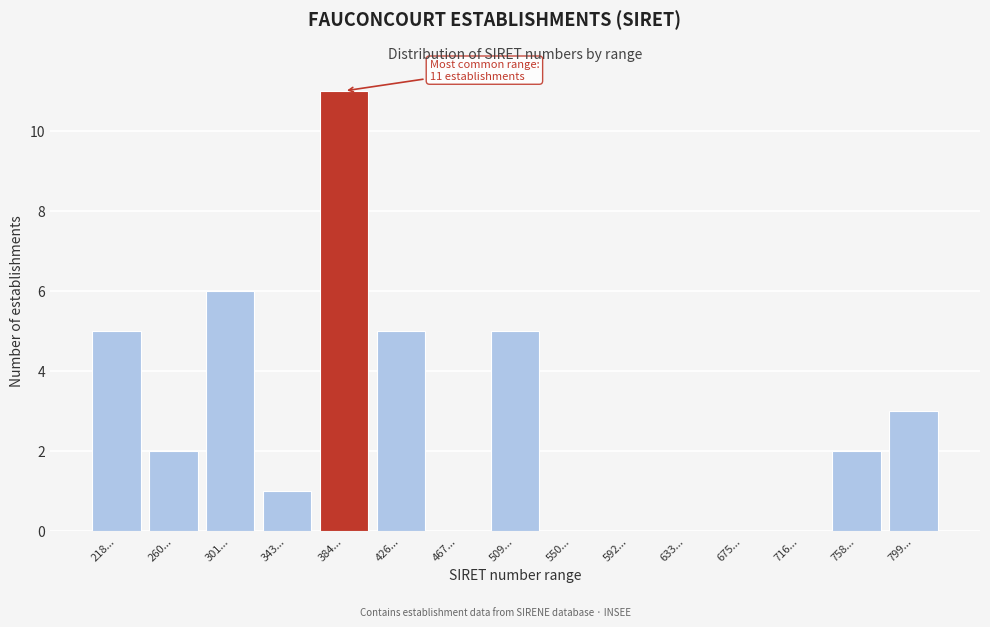

Reading left to right, list all the values displayed in this chart.

218...=5	260...=2	301...=6	343...=1	384...=11	426...=5	467...=0	509...=5	550...=0	592...=0	633...=0	675...=0	716...=0	758...=2	799...=3